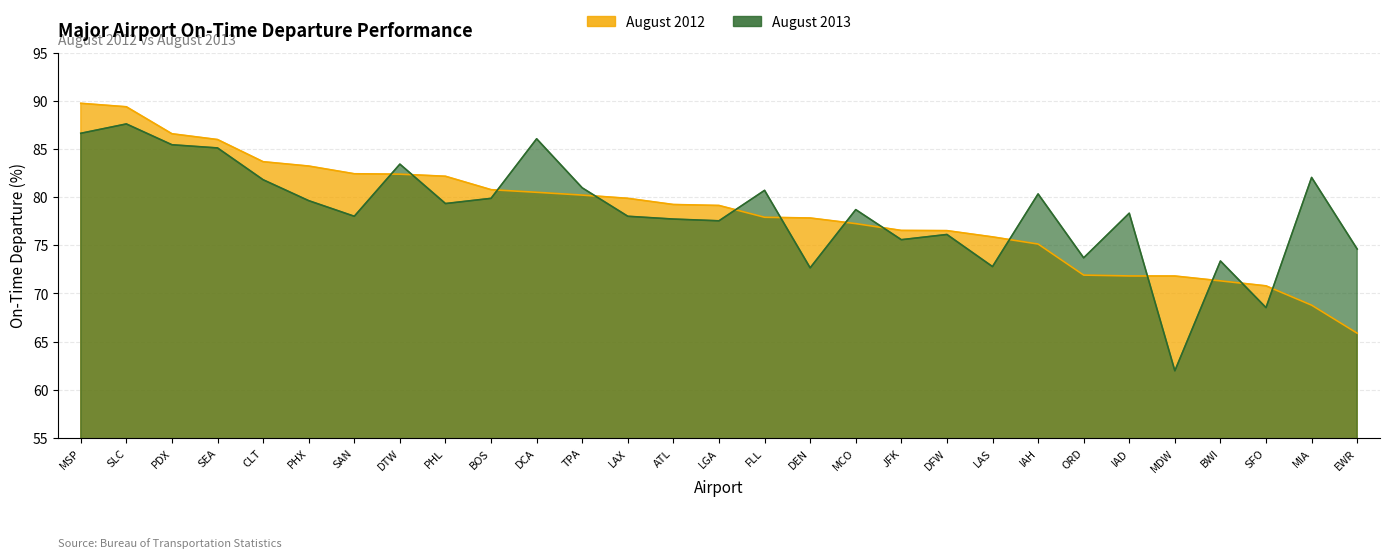

True or false: August 2012 has more than 1 points higher than both neighbors.

False